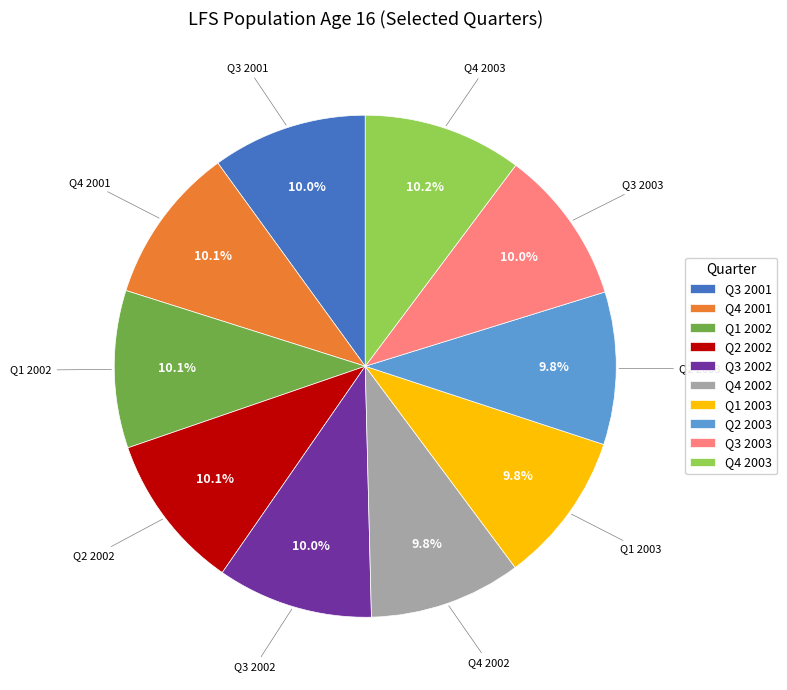

What is the ratio of the value at Q4 2001 to the value at Q4 2003?

1.0